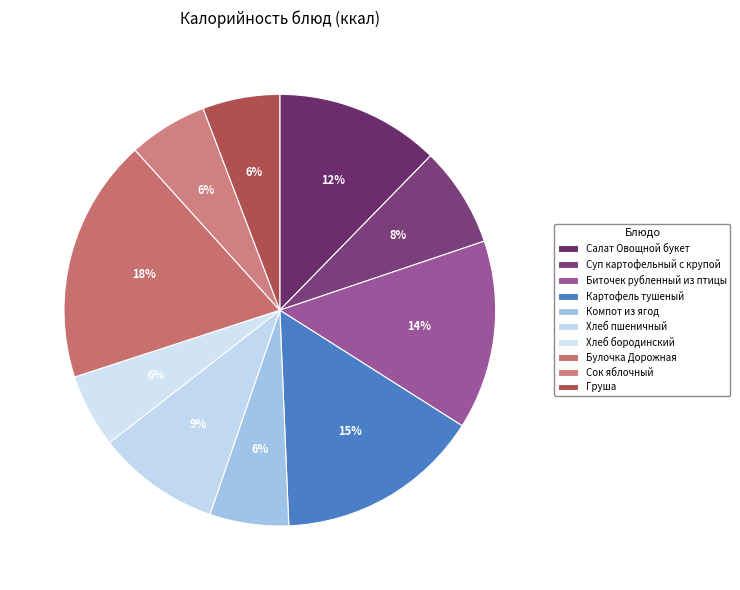

Does any single category account for the majority?

No